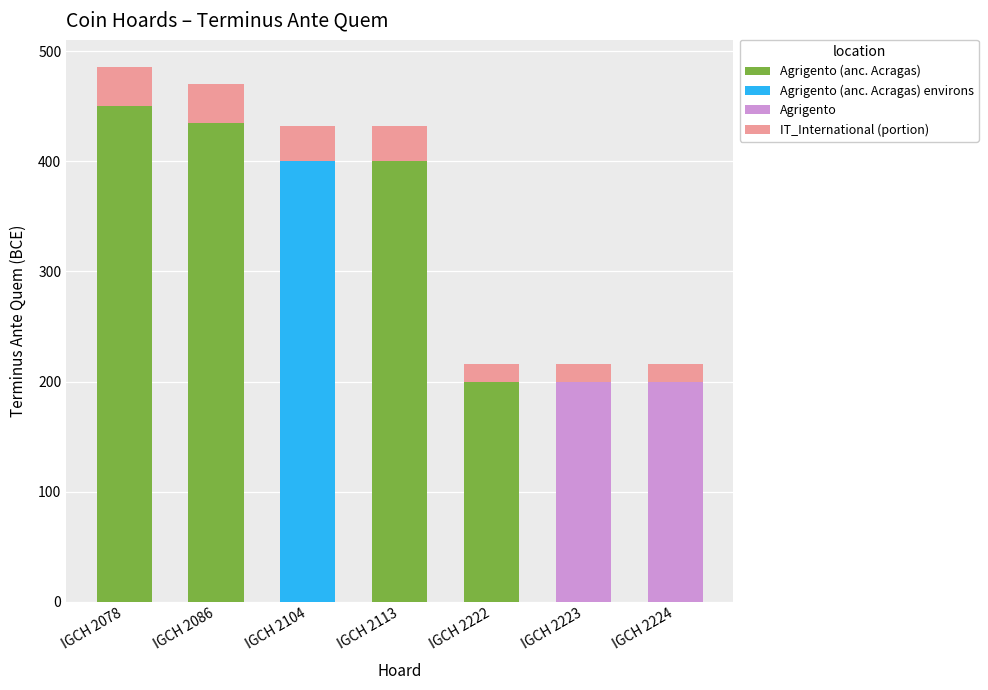

Which has a higher value, IGCH 2113 or IGCH 2086?

IGCH 2086